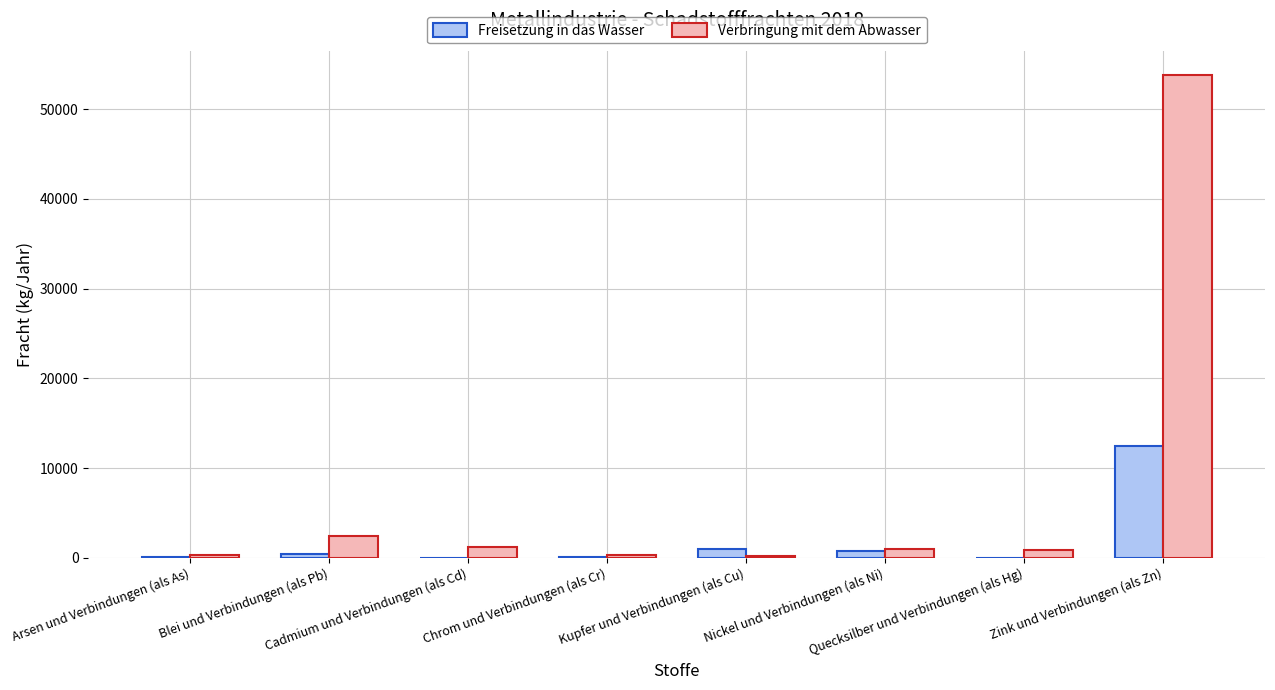

What is the sum of the Verbringung mit dem Abwasser values at Chrom und Verbindungen (als Cr) and Nickel und Verbindungen (als Ni)?

1341